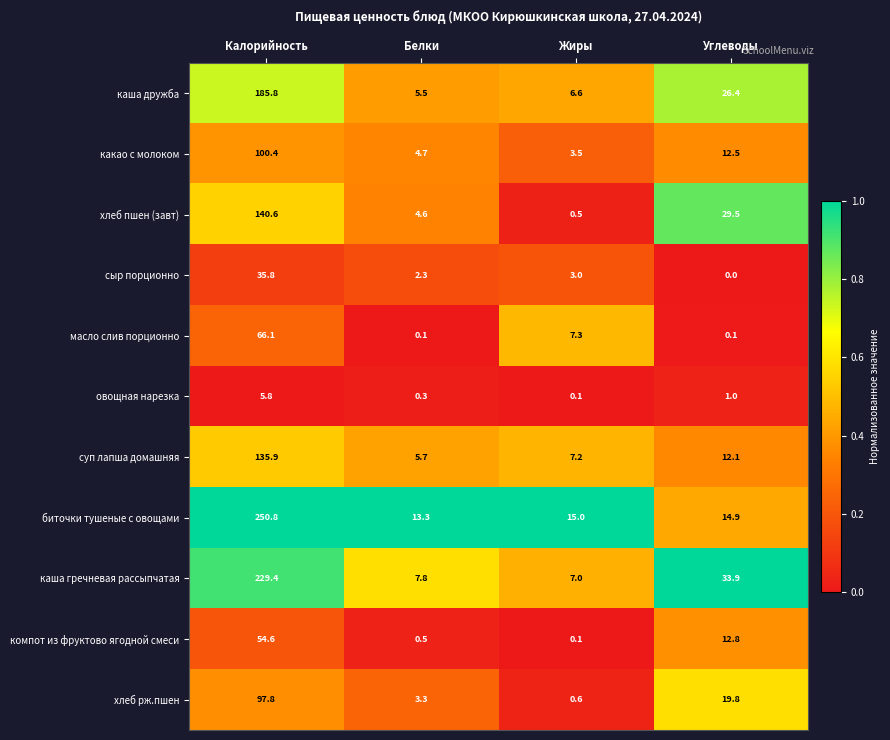

What is the sum of the суп лапша домашняя values at Белки and Жиры?

12.9